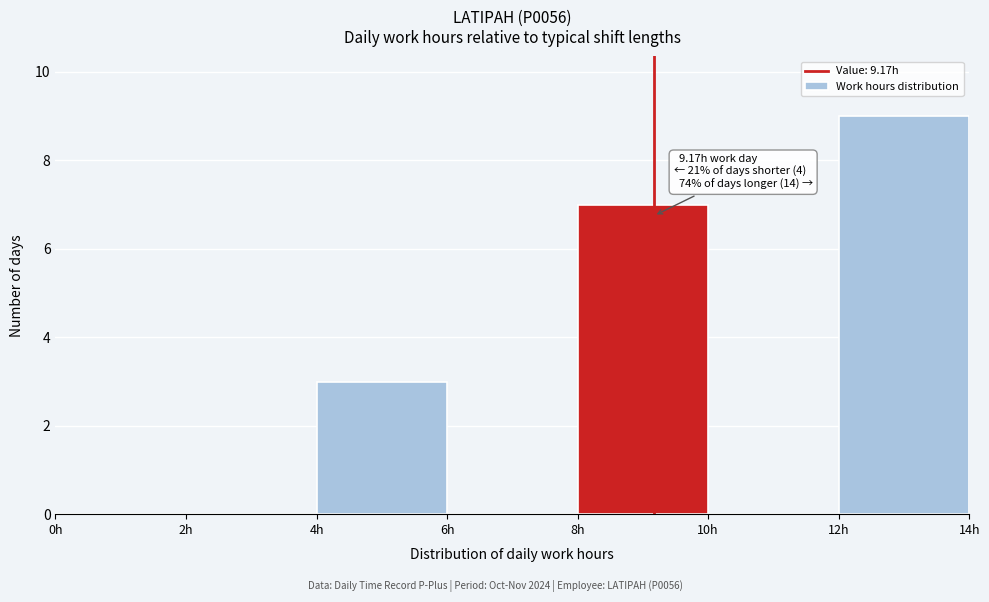

Which range on the x-axis has the tallest bar?

12 to 14